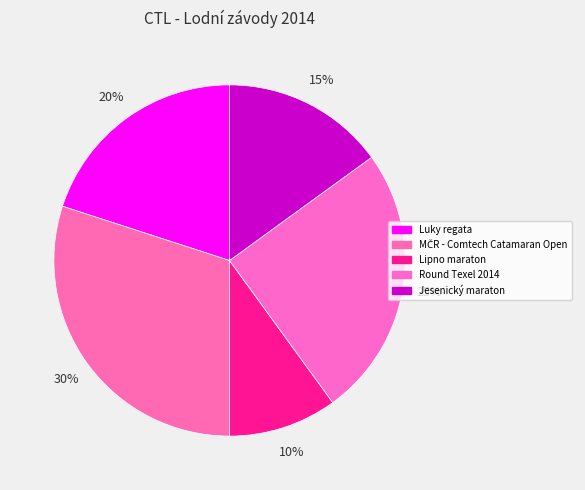

How many slices are in this pie chart?

5